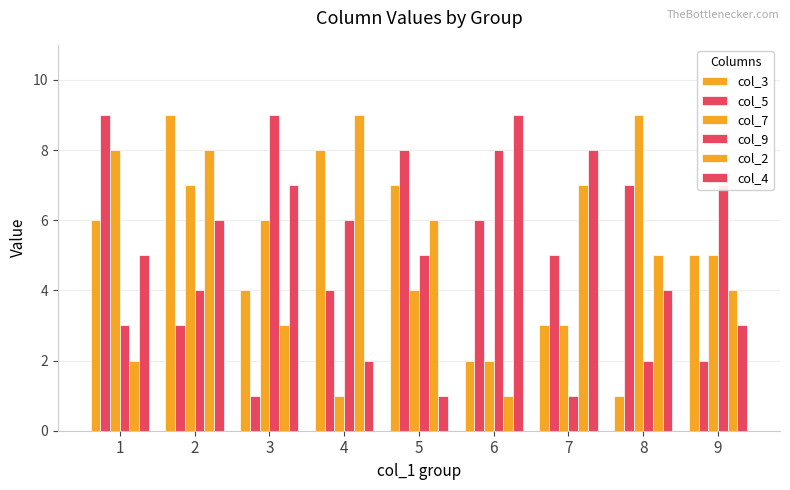

At which category does the chart reach its peak across all series?

2